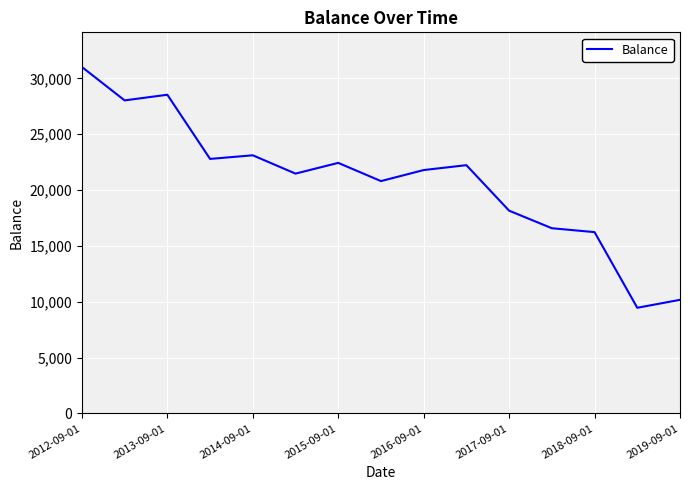

What is the greatest value displayed?

31016